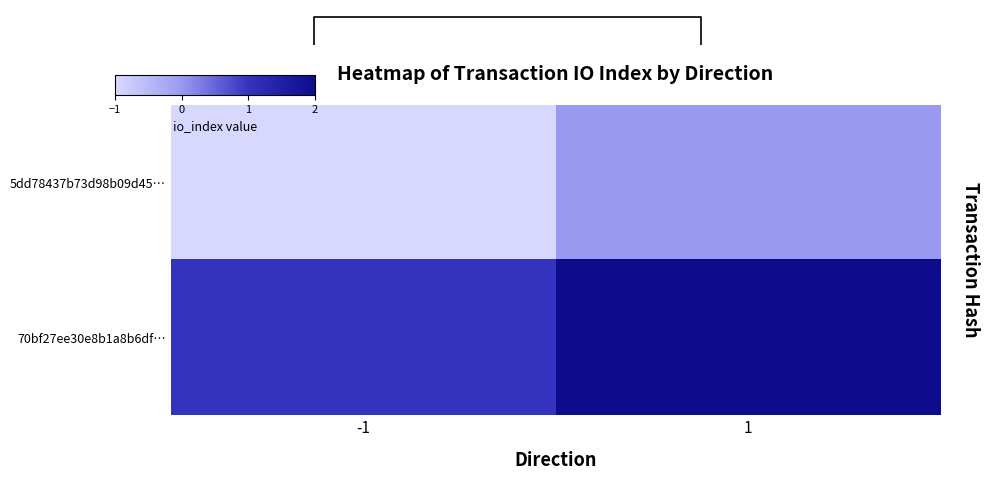

Reading left to right, what are all the values shown in this chart?

5dd78437b73d98b09d45…: -1=-1	1=0
70bf27ee30e8b1a8b6df…: -1=1	1=2